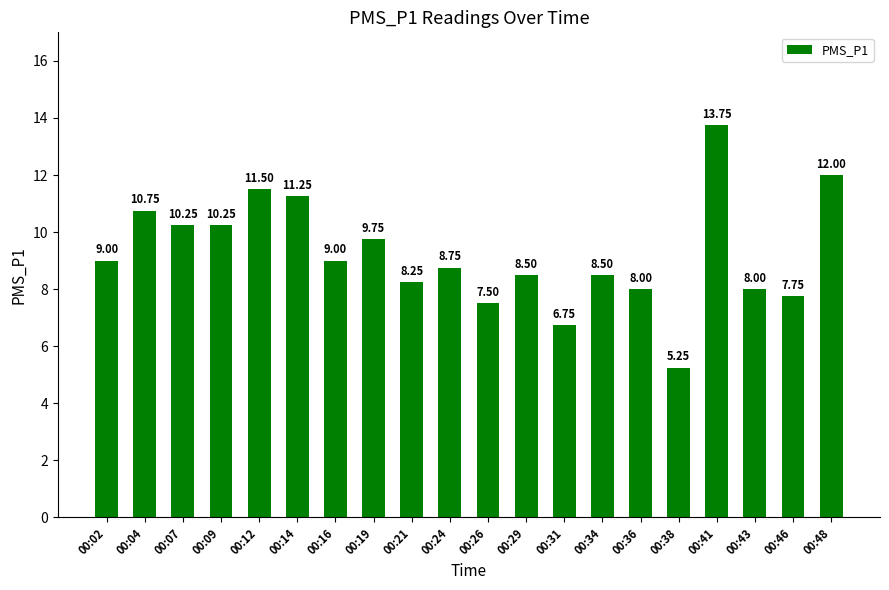

What is the sum of all values?

184.8